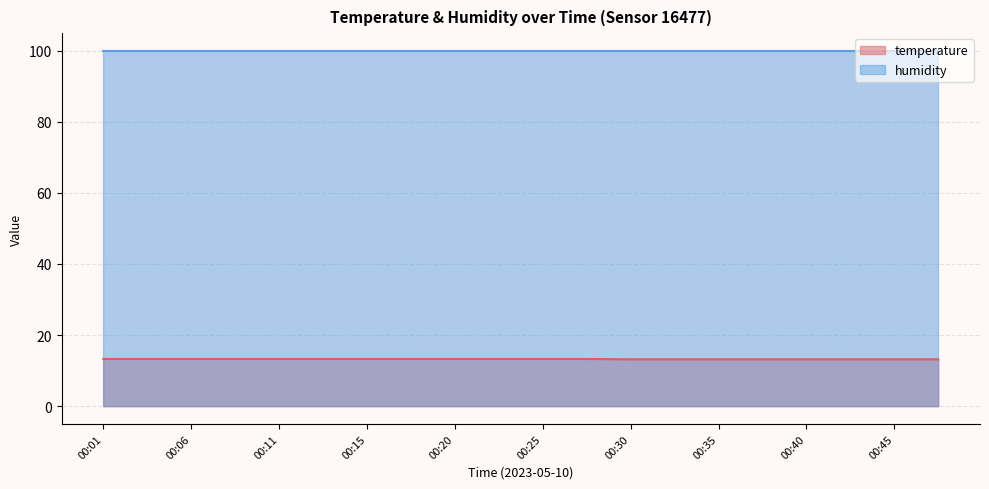

What is the sum of all values?

265.2